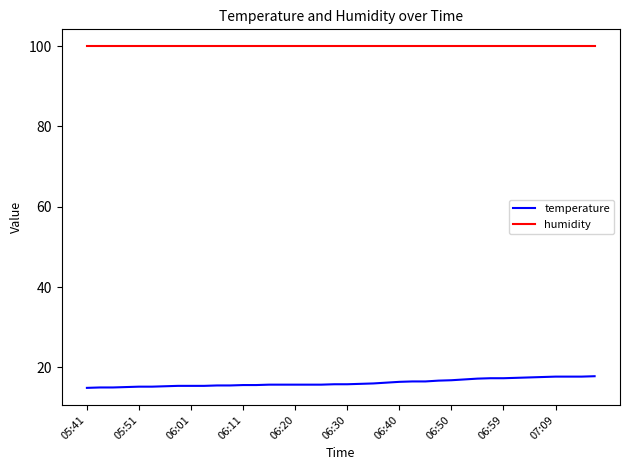

True or false: temperature and humidity intersect in this chart.

False